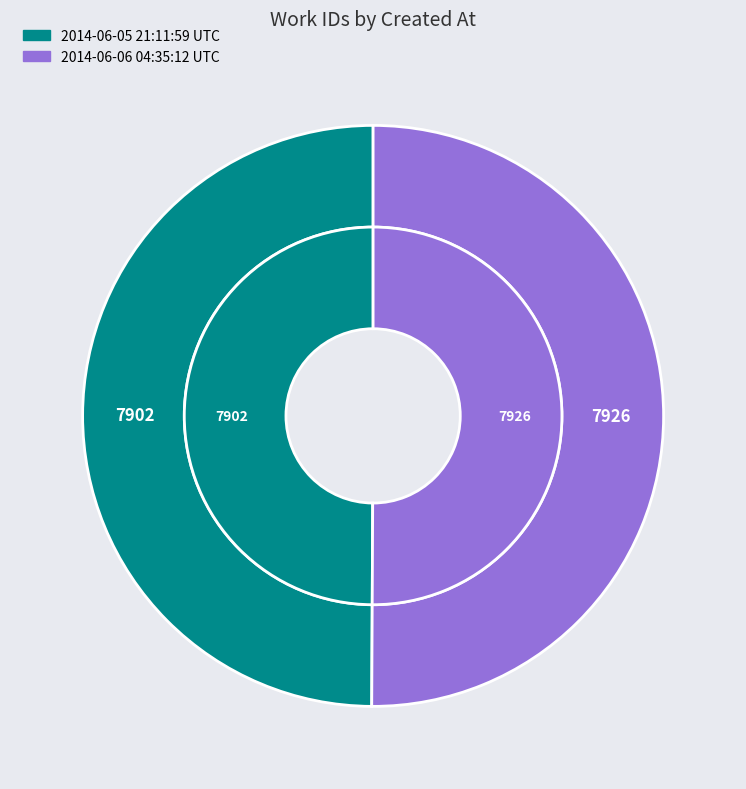

What is the ratio of the value at 2014-06-06 04:35:12 UTC to the value at 2014-06-05 21:11:59 UTC?

1.0